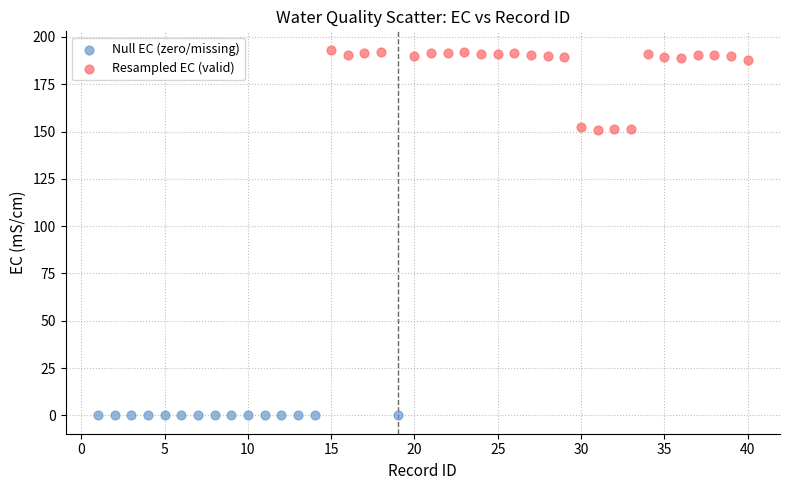

Which series contains the lowest Y value?

Null EC (zero/missing)